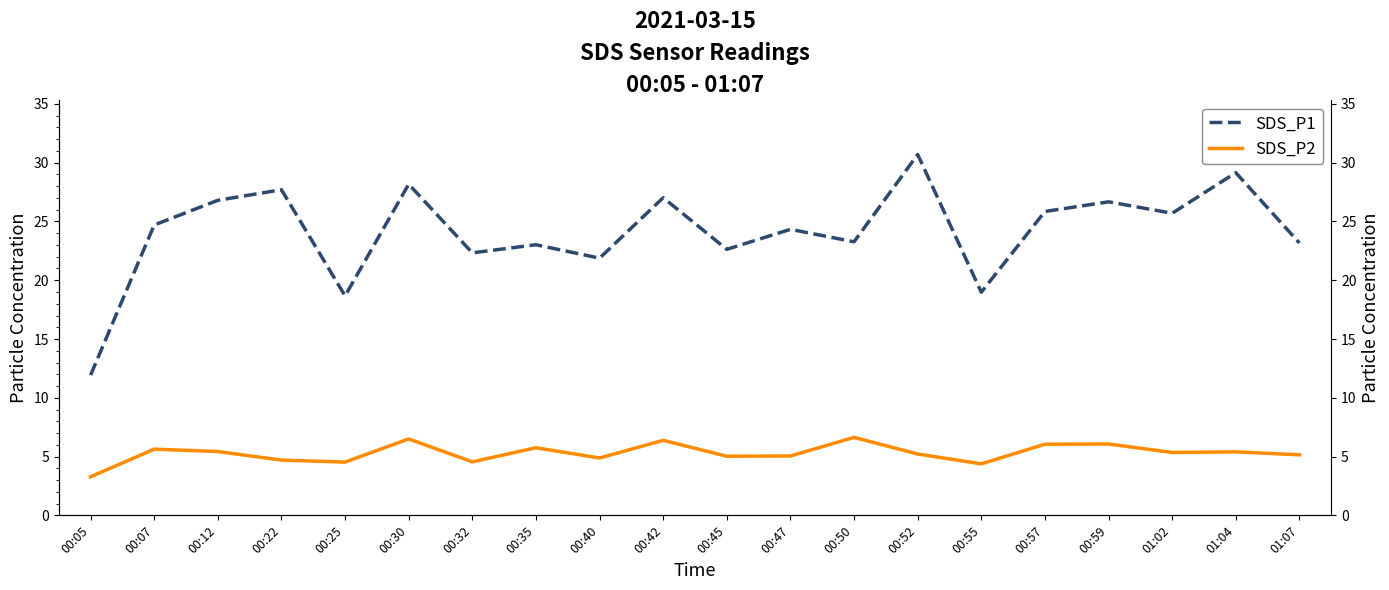

Reading left to right, list all the values displayed in this chart.

SDS_P1: 00:05=11.9	00:07=24.7	00:12=26.8	00:22=27.7	00:25=18.7	00:30=28.2	00:32=22.3	00:35=23.0	00:40=21.9	00:42=27.0	00:45=22.6	00:47=24.3	00:50=23.3	00:52=30.7	00:55=19.0	00:57=25.9	00:59=26.7	01:02=25.7	01:04=29.1	01:07=23.2
SDS_P2: 00:05=3.3	00:07=5.6	00:12=5.4	00:22=4.7	00:25=4.5	00:30=6.5	00:32=4.5	00:35=5.8	00:40=4.9	00:42=6.4	00:45=5.0	00:47=5.0	00:50=6.6	00:52=5.2	00:55=4.4	00:57=6.0	00:59=6.1	01:02=5.3	01:04=5.4	01:07=5.2